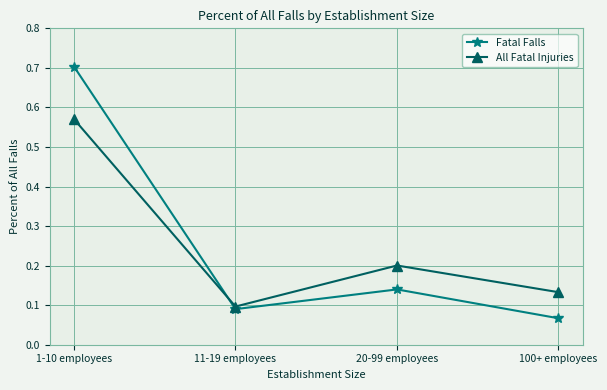

List the series in order of their peak value, highest first.

Fatal Falls, All Fatal Injuries